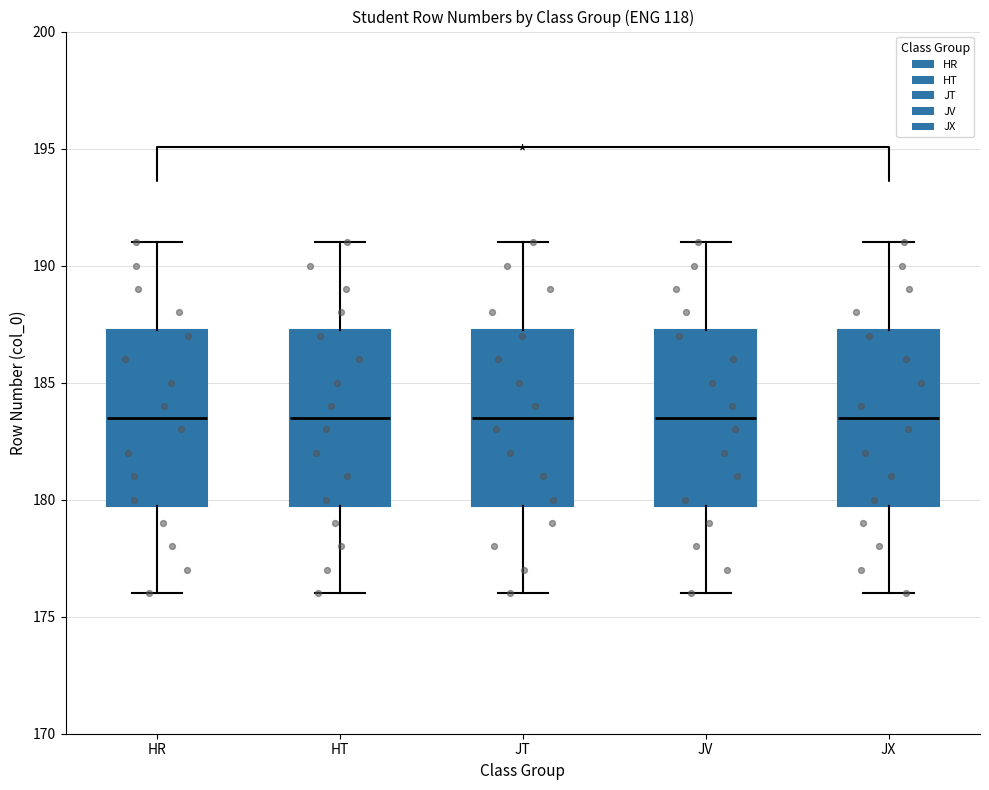

Where does the lower whisker of the box for JX end on the y-axis? The values are not printed on the chart, so give them approximately, as read against the axis.

176.0